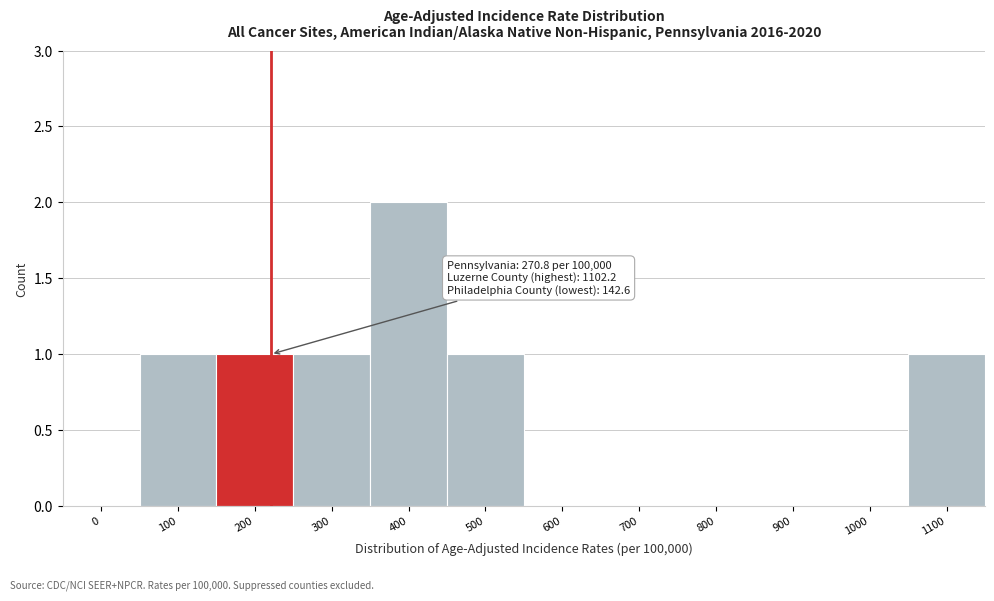

Reading left to right, list all the values displayed in this chart.

0=0	100=1	200=1	300=1	400=2	500=1	600=0	700=0	800=0	900=0	1000=0	1100=1